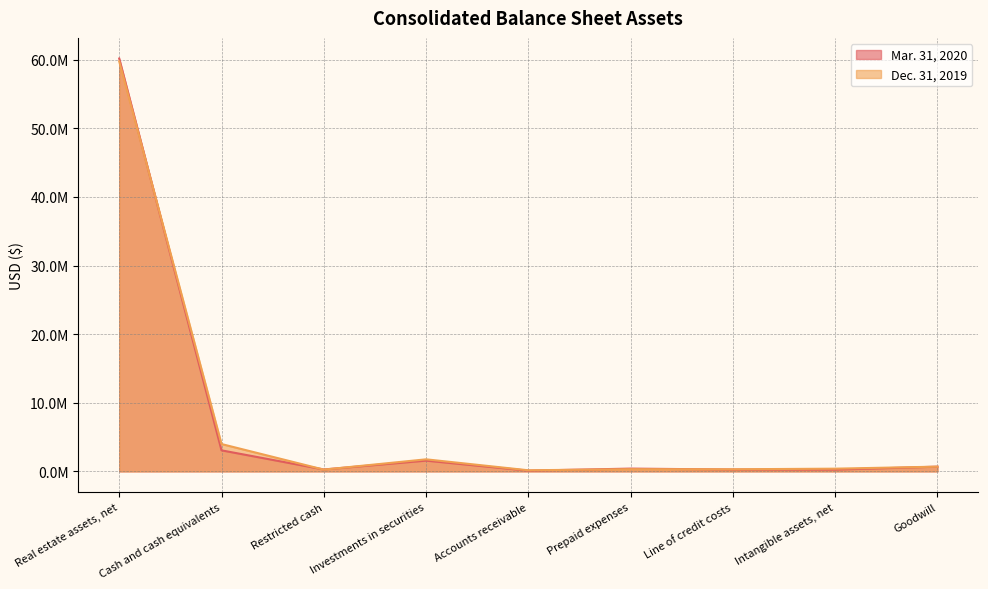

True or false: Mar. 31, 2020 has more than 0 interior local peaks.

True